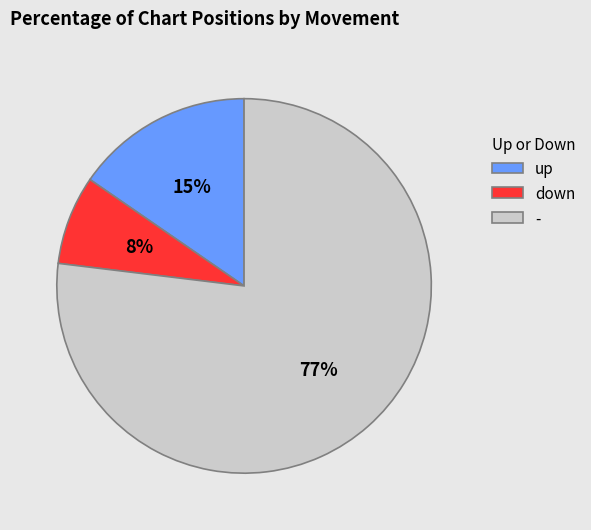

To the nearest percent, what is the combined percentage of - and up?

92%